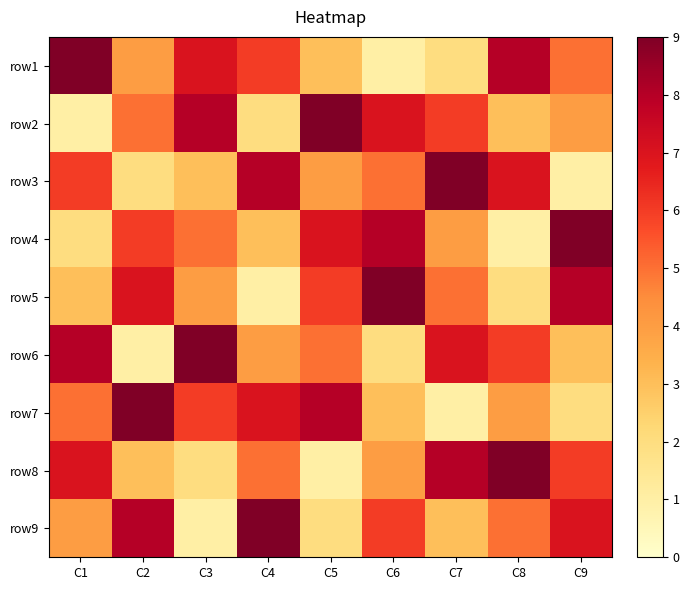

Reading left to right, what are all the values shown in this chart?

row1: C1=9	C2=4	C3=7	C4=6	C5=3	C6=1	C7=2	C8=8	C9=5
row2: C1=1	C2=5	C3=8	C4=2	C5=9	C6=7	C7=6	C8=3	C9=4
row3: C1=6	C2=2	C3=3	C4=8	C5=4	C6=5	C7=9	C8=7	C9=1
row4: C1=2	C2=6	C3=5	C4=3	C5=7	C6=8	C7=4	C8=1	C9=9
row5: C1=3	C2=7	C3=4	C4=1	C5=6	C6=9	C7=5	C8=2	C9=8
row6: C1=8	C2=1	C3=9	C4=4	C5=5	C6=2	C7=7	C8=6	C9=3
row7: C1=5	C2=9	C3=6	C4=7	C5=8	C6=3	C7=1	C8=4	C9=2
row8: C1=7	C2=3	C3=2	C4=5	C5=1	C6=4	C7=8	C8=9	C9=6
row9: C1=4	C2=8	C3=1	C4=9	C5=2	C6=6	C7=3	C8=5	C9=7